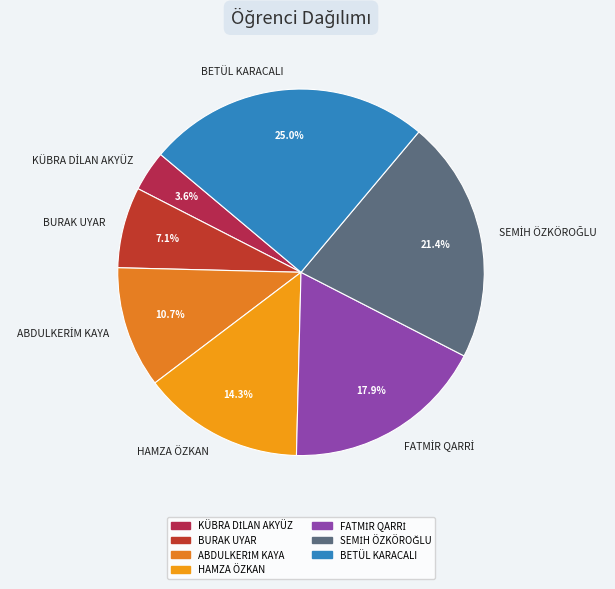

What percentage do BETÜL KARACALI and HAMZA ÖZKAN together represent?

39.3%